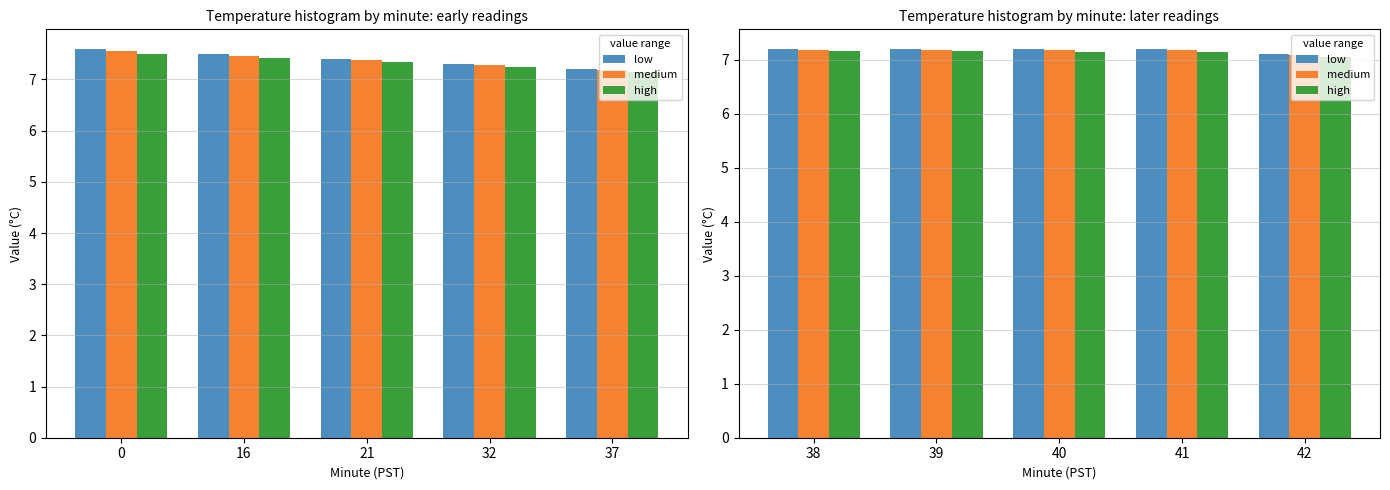

What is the lowest value of the low series?

7.1